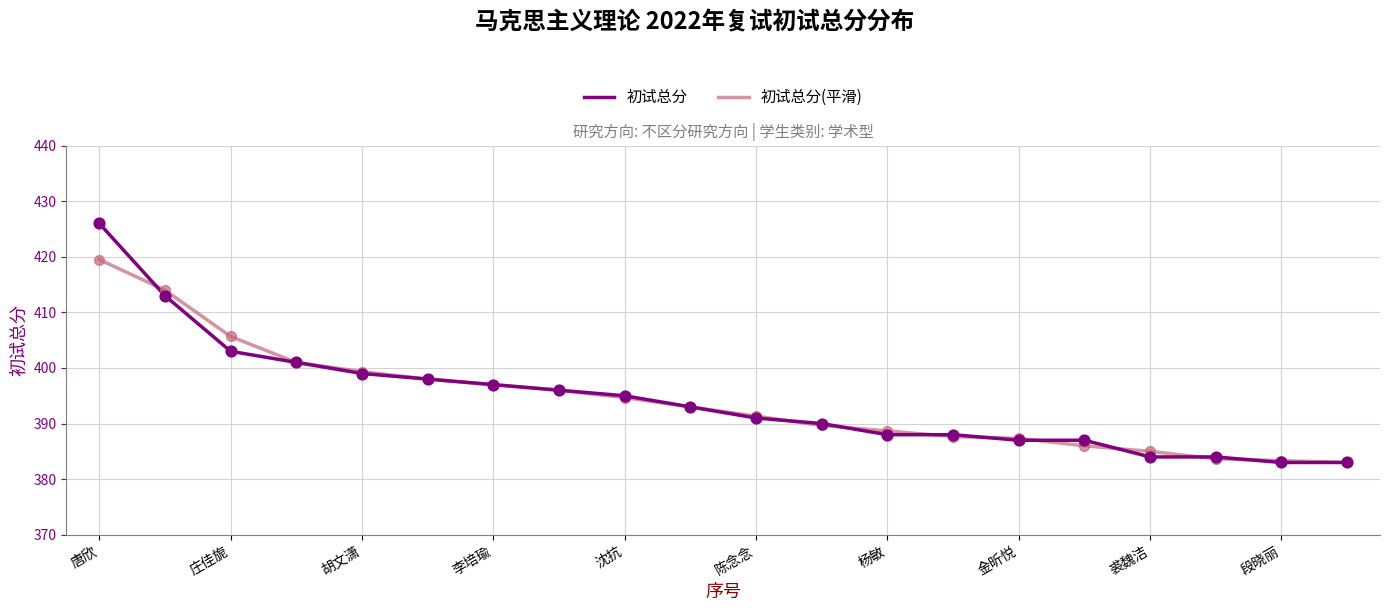

What is the maximum value shown in the chart?

426.0